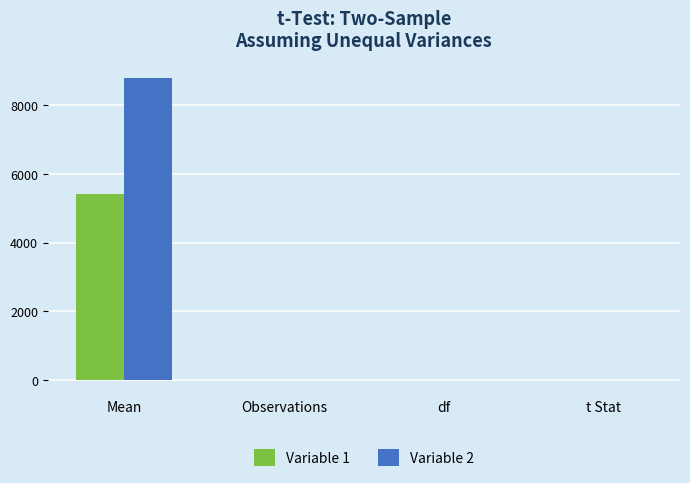

What is the sum of all Variable 2 values?

8795.5